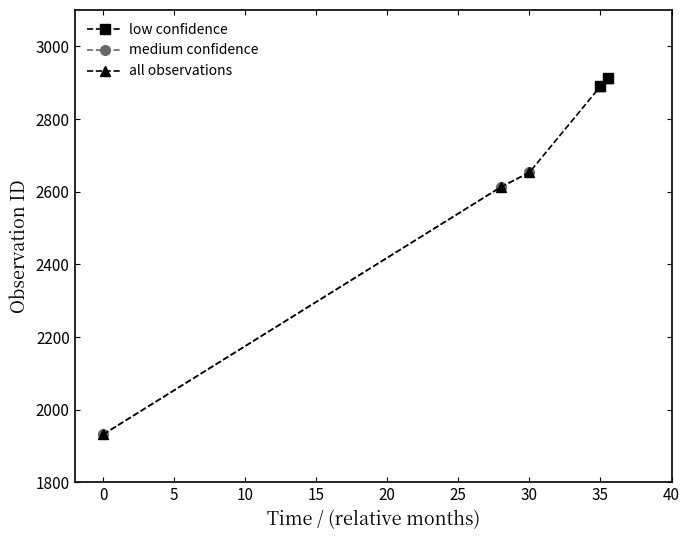

What is the difference between the maximum and second lowest values?

300